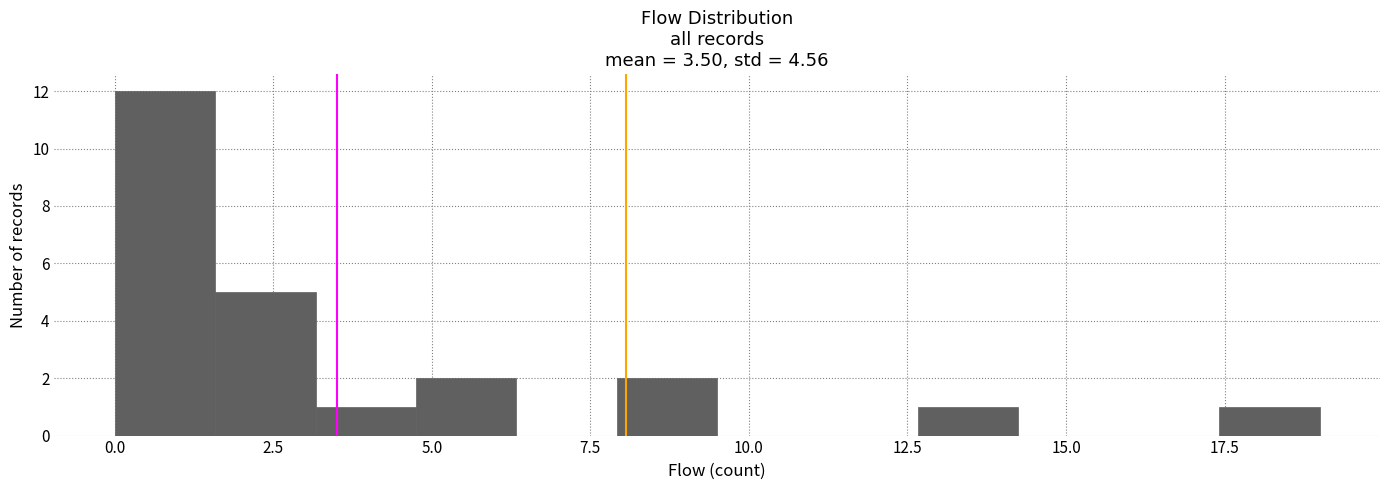

Read against the x-axis, roughly where is the centre of the tallest bar?

1.0